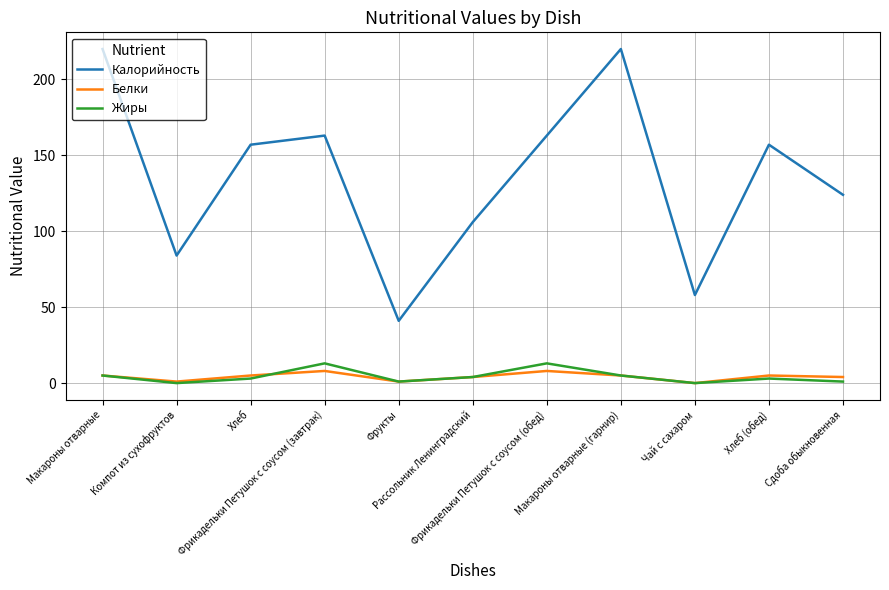

Reading left to right, transcribe all the data shown in this chart.

Калорийность: 220	84	157	163	41	106	163	220	58	157	124
Белки: 5	1	5	8	1	4	8	5	0	5	4
Жиры: 5	0	3	13	1	4	13	5	0	3	1